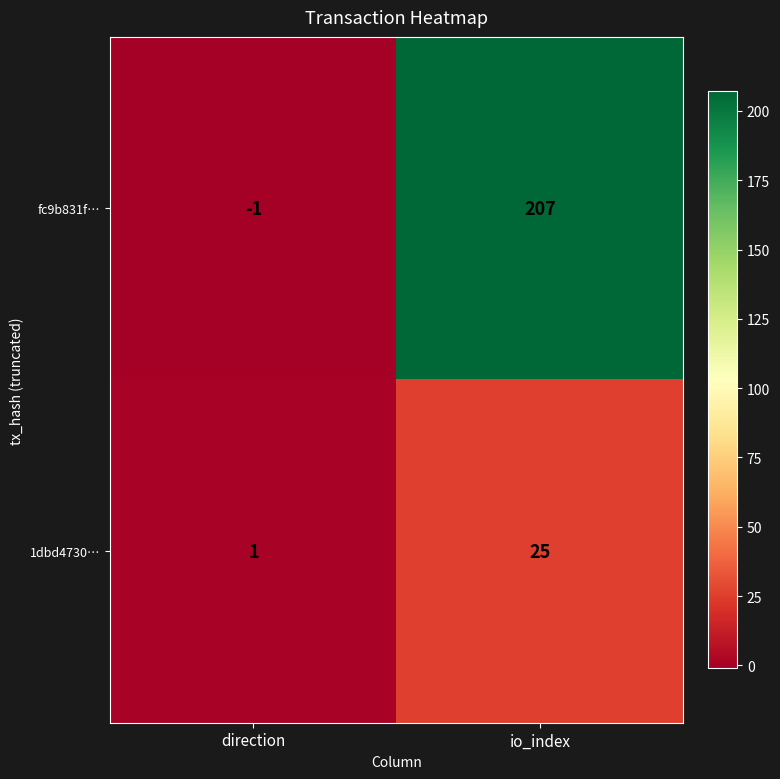

What value does the fc9b831f… series have at io_index, to the nearest 50?

200